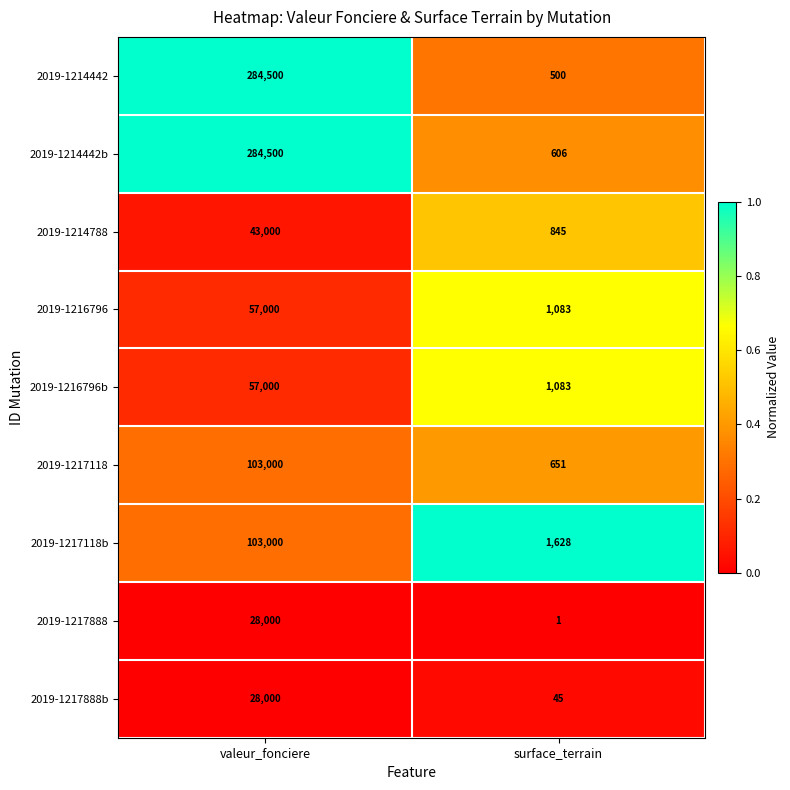

Which category has the highest value across all series?

valeur_fonciere